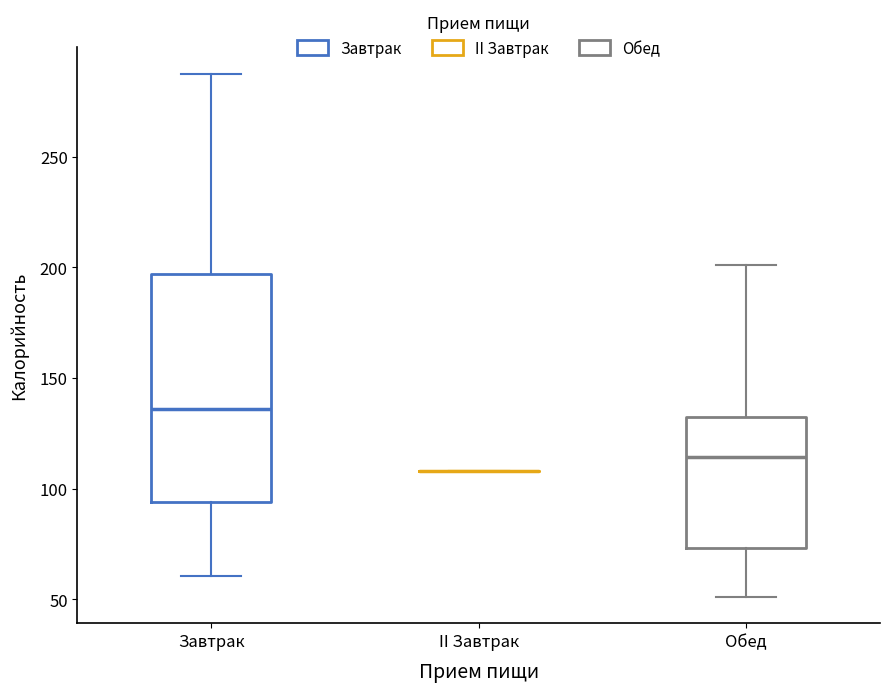

Comparing the boxes themselves (not the whiskers), which one is the tallest?

Завтрак